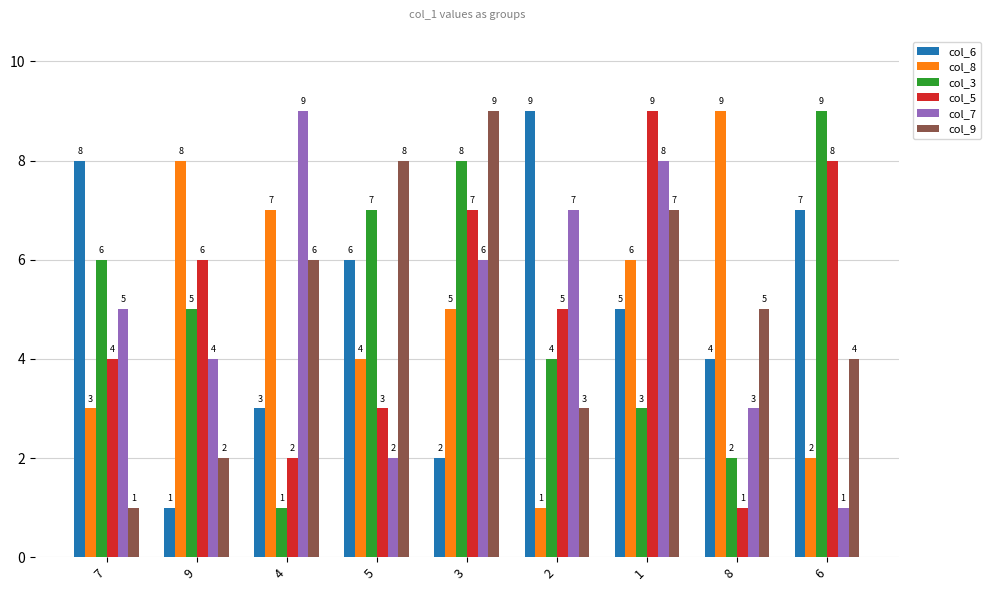

What is the value of the col_8 bar at the 1st from the left?

3